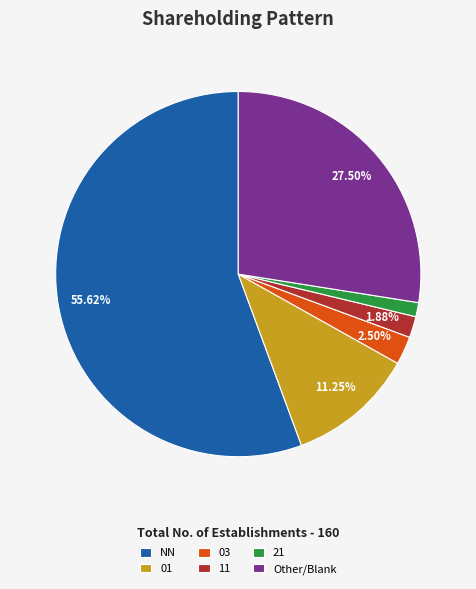

What percentage do 01 and NN together represent?

66.9%